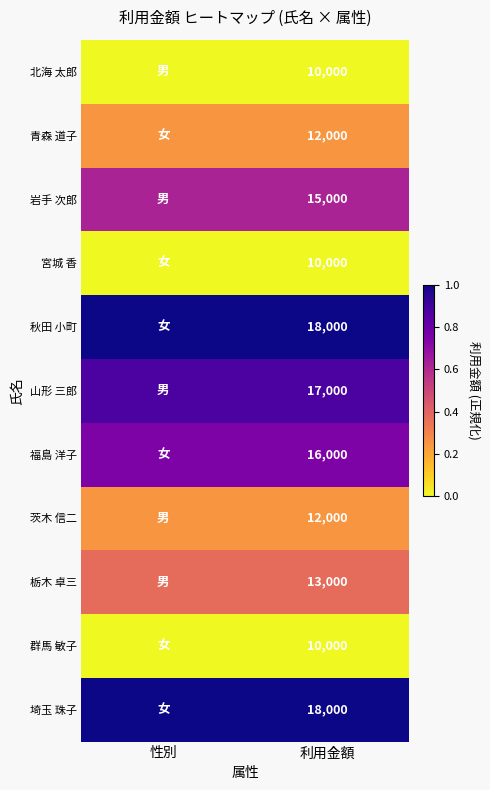

Is the value of 埼玉 珠子 at 利用金額 greater than the value of 茨木 信二 at 利用金額?

Yes